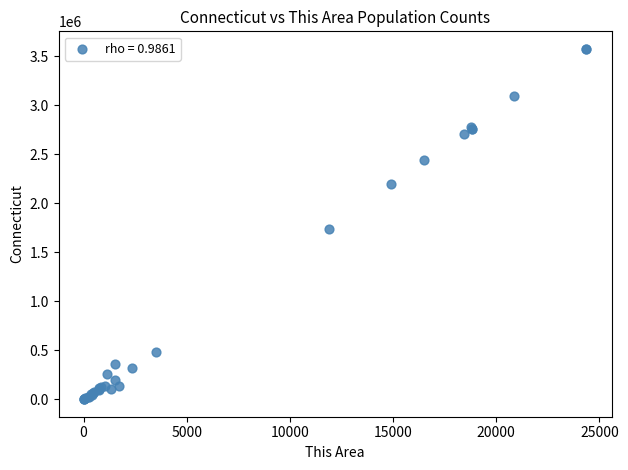

What Y value in the scatter plot is closest to 1787573?

1739614